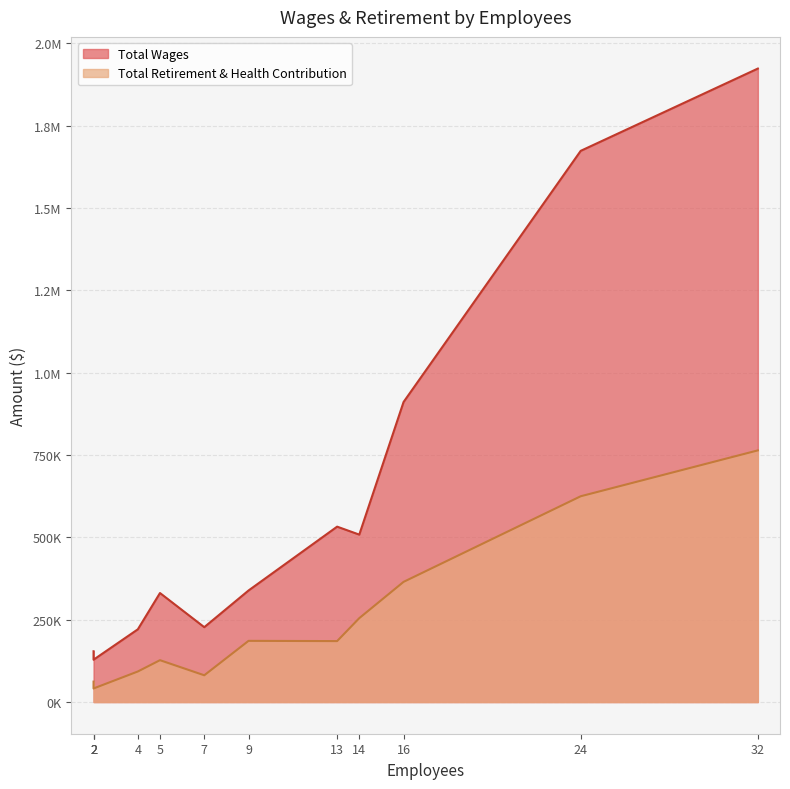

At 4, list the series in order from largest to smallest.

Total Wages, Total Retirement & Health Contribution